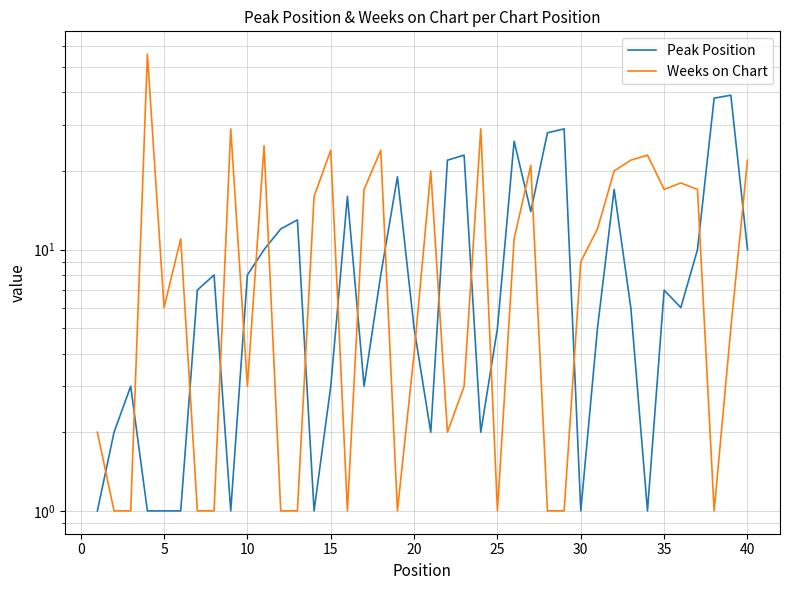

What is the highest value of the Weeks on Chart series?

56